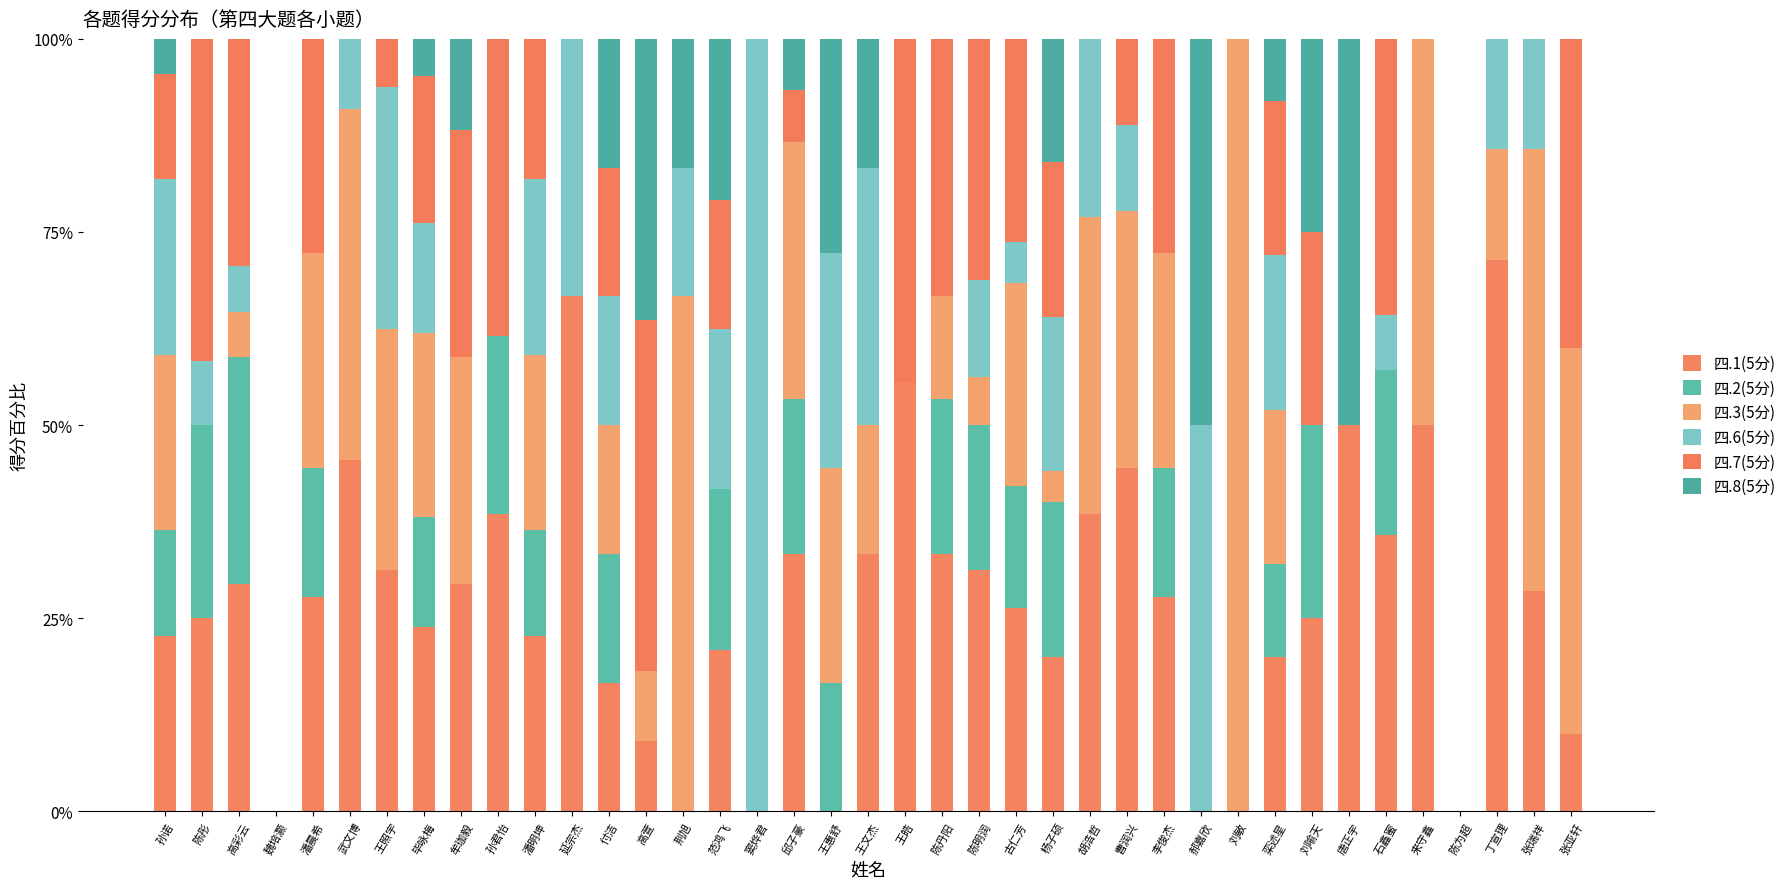

At which category is the sum across all series the highest?

王惠舒